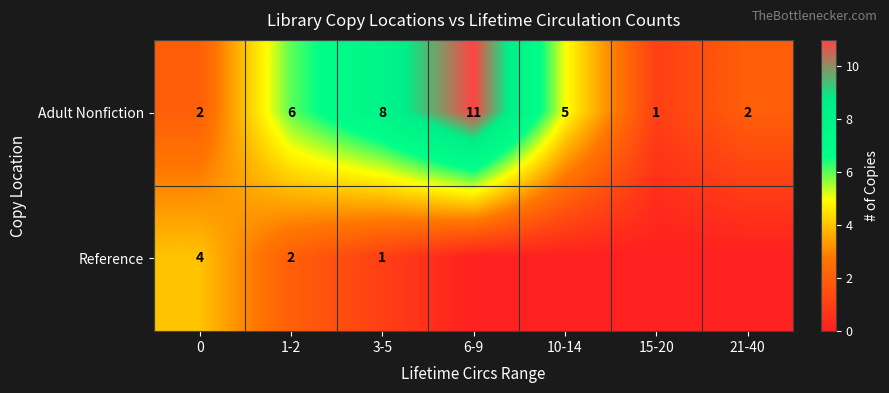

Which category has the lowest value in the Adult Nonfiction series?

15-20